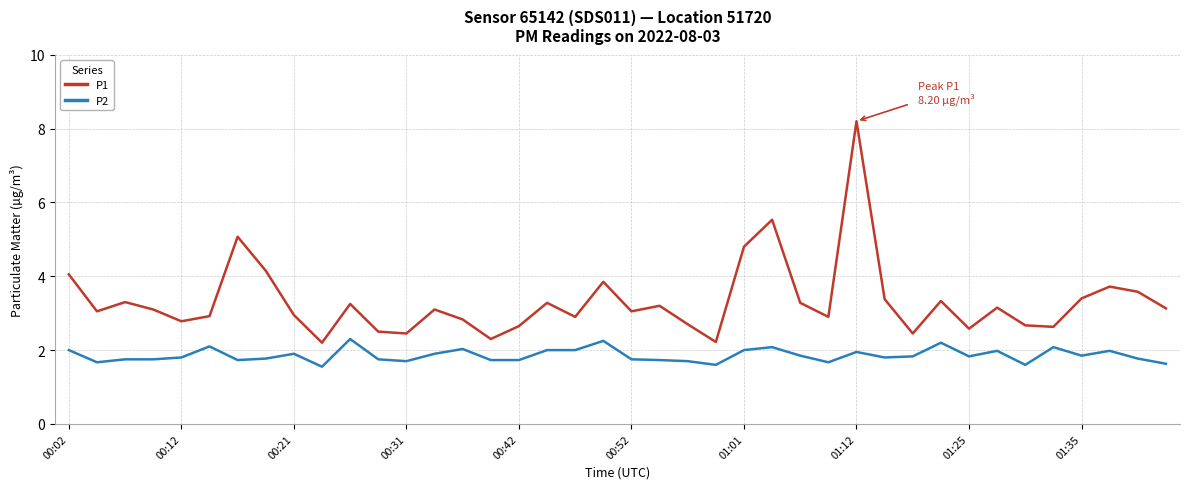

True or false: P2 and P1 intersect in this chart.

False